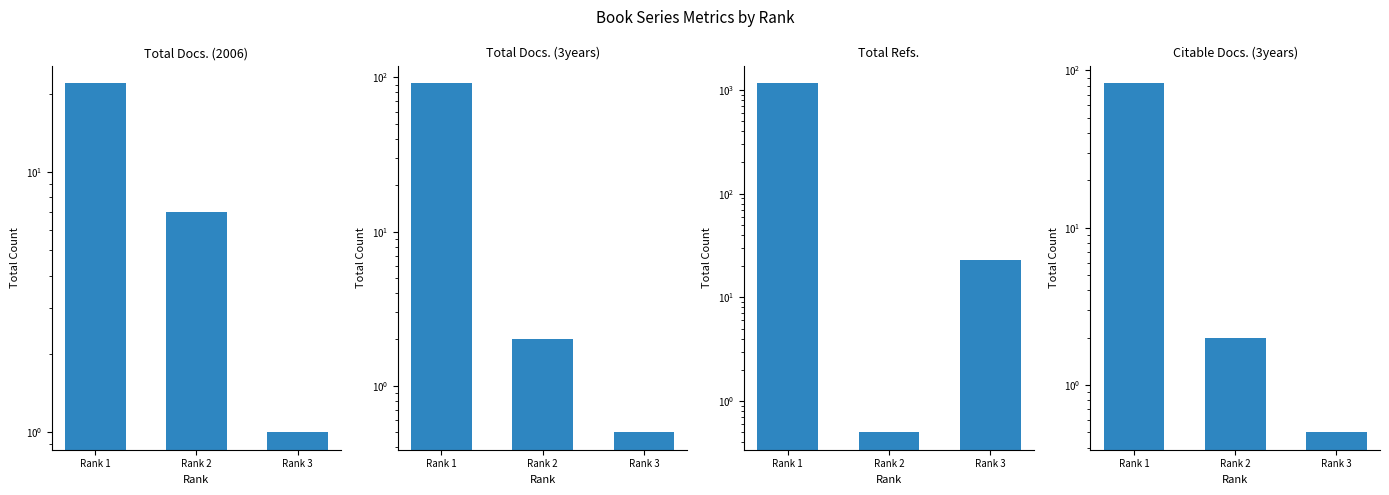

Between Rank 2 and Rank 3, which series saw the biggest shift?

Total Refs.